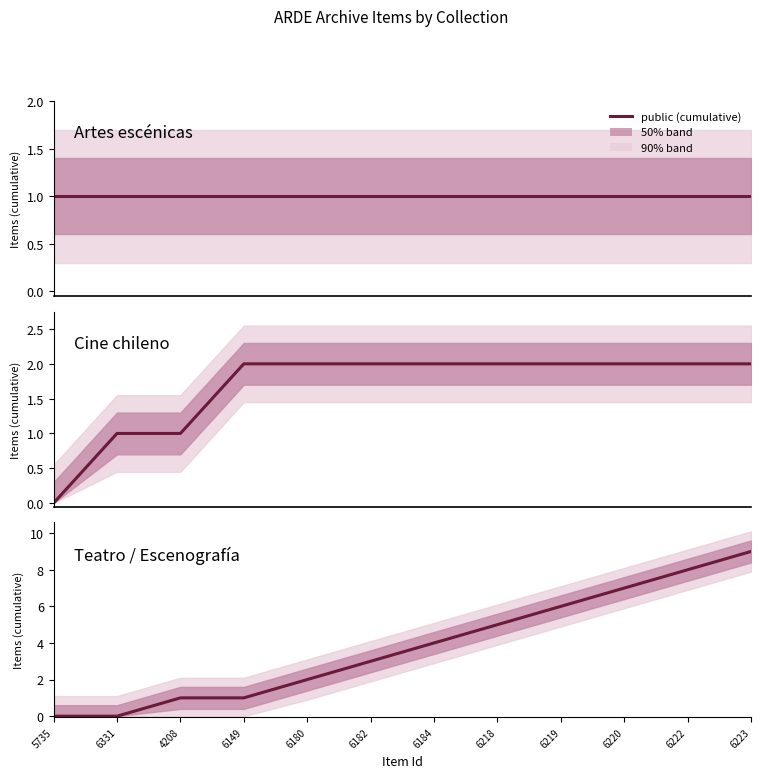

How many lines are shown in the chart?

1